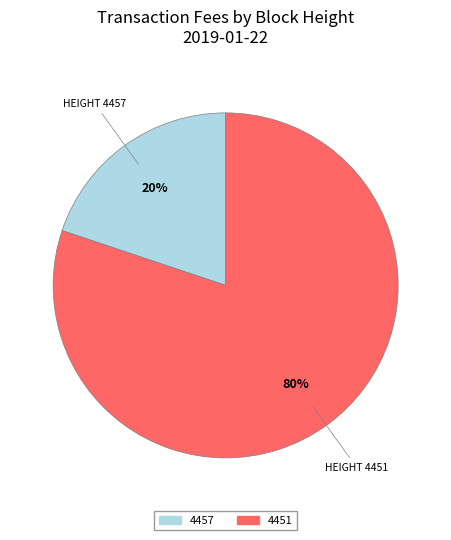

Rank the categories by value from highest to lowest.

4451, 4457